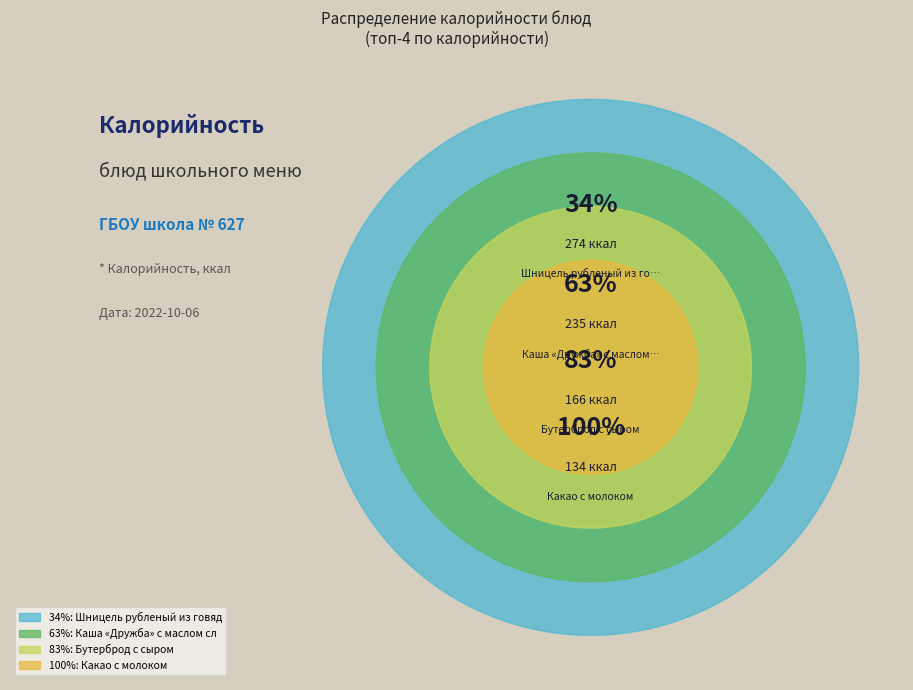

Do Бутерброд с сыром and Каша «Дружба» с маслом сливочным together represent more than half of the pie?

No